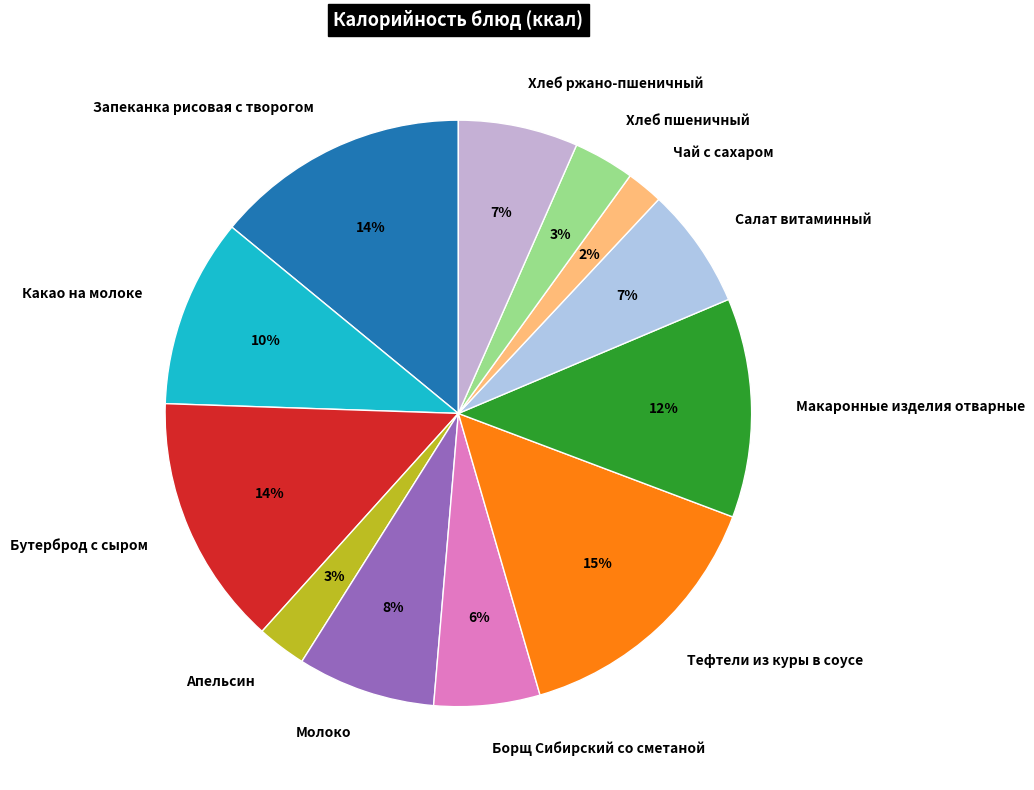

True or false: Борщ Сибирский со сметаной accounts for 14% of the total.

False